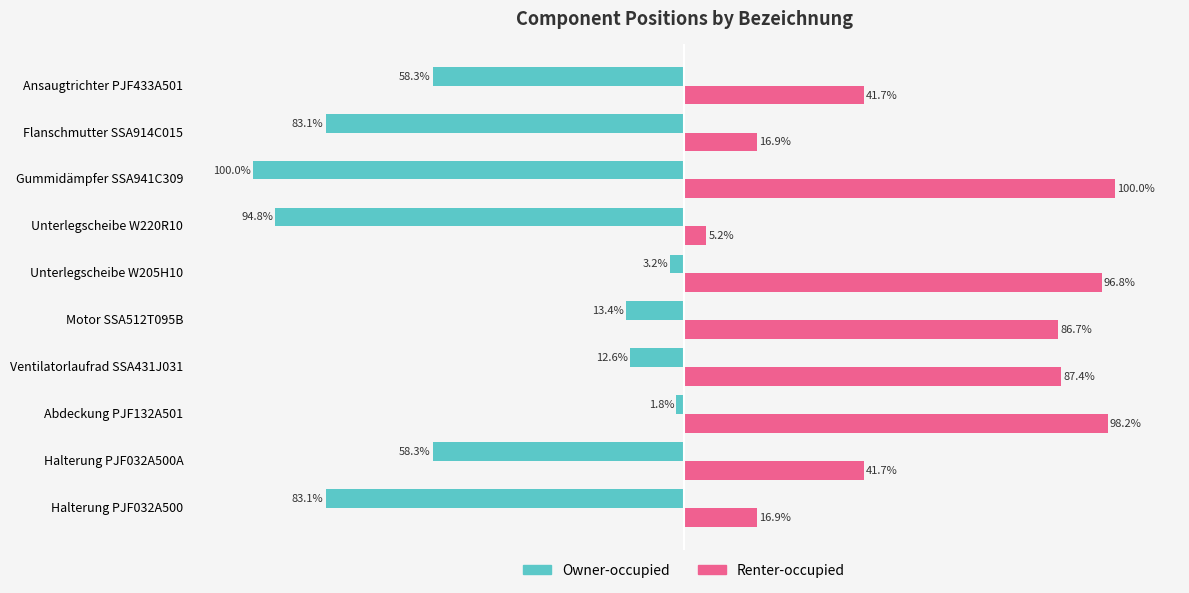

At which category is the sum across all series the highest?

Abdeckung PJF132A501